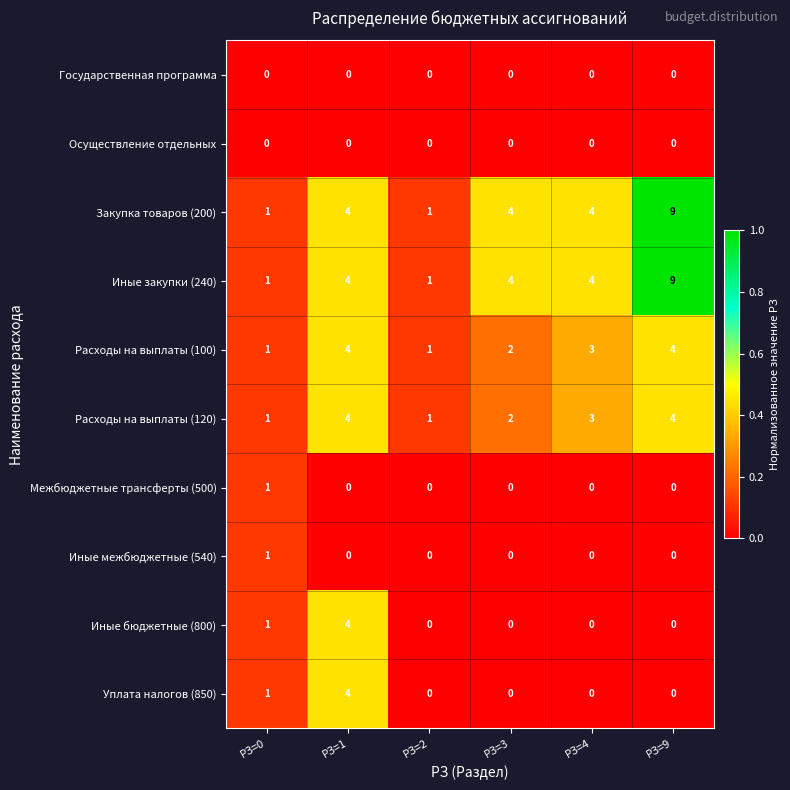

Read the Закупка товаров (200) value at РЗ=9.

9